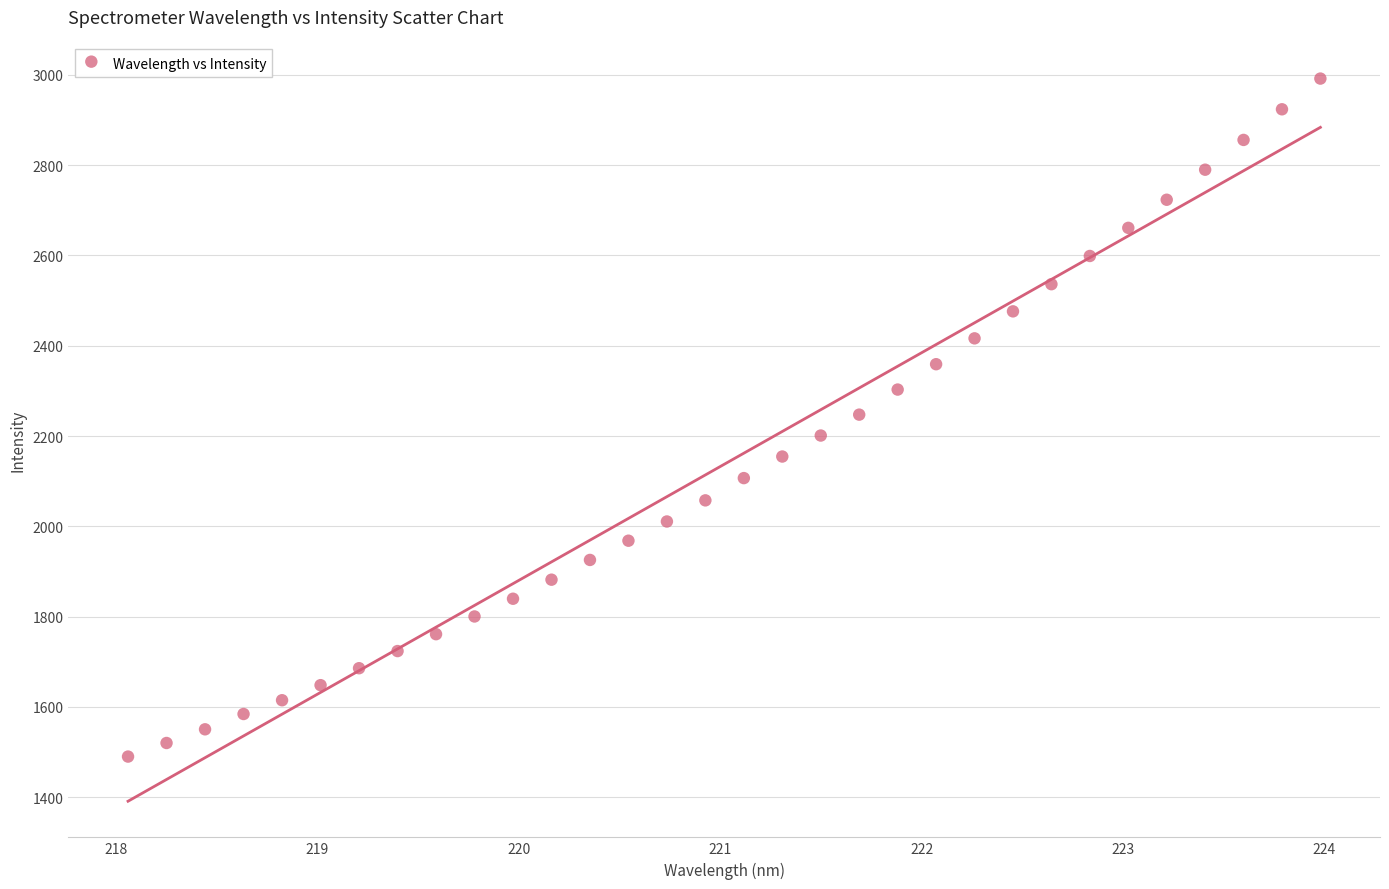

What is the range of X values (max minus min)?

5.9